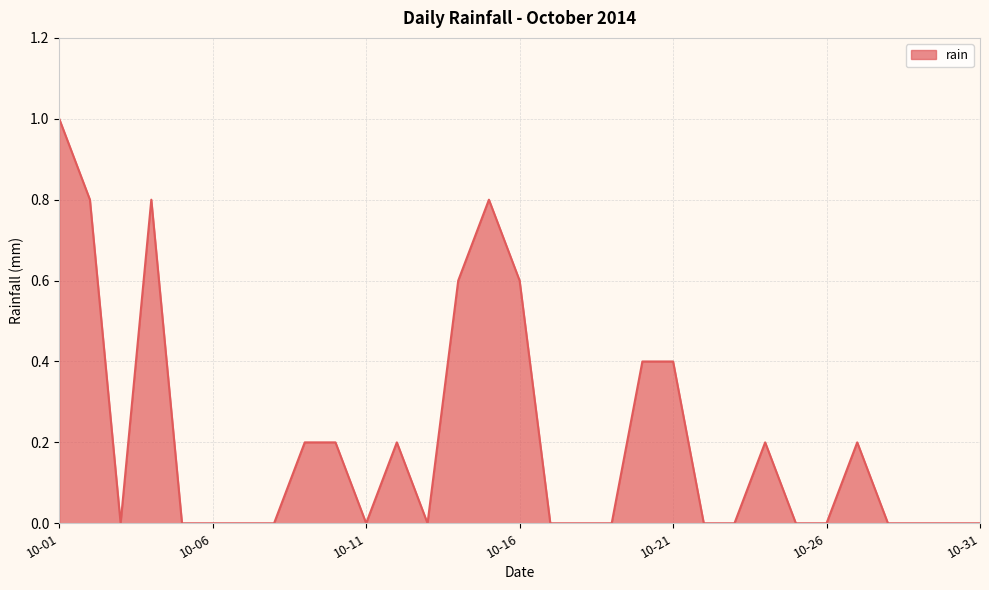

What is the greatest value displayed?

1.0